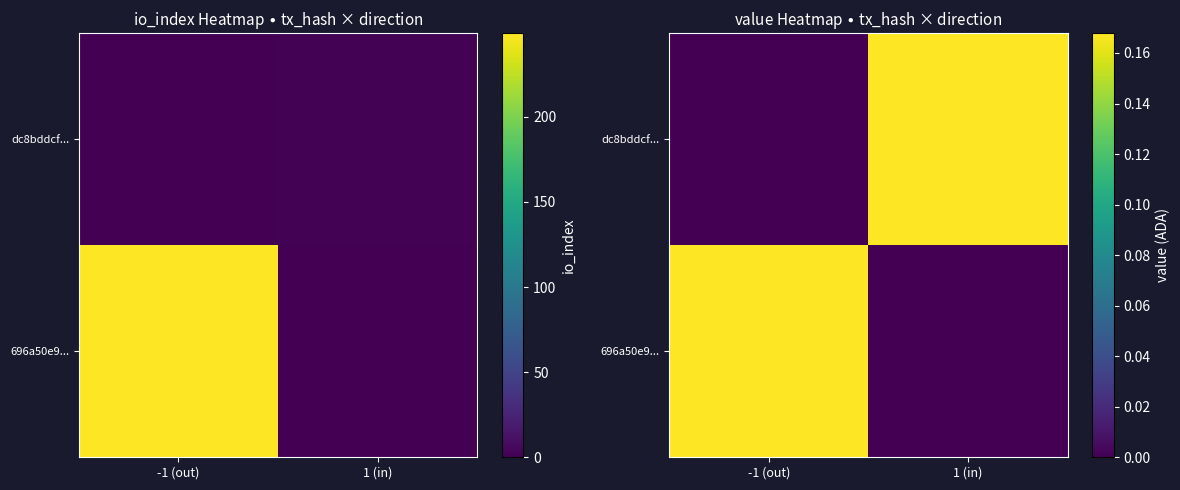

Which has a higher value, -1 (out) or 1 (in)?

-1 (out)